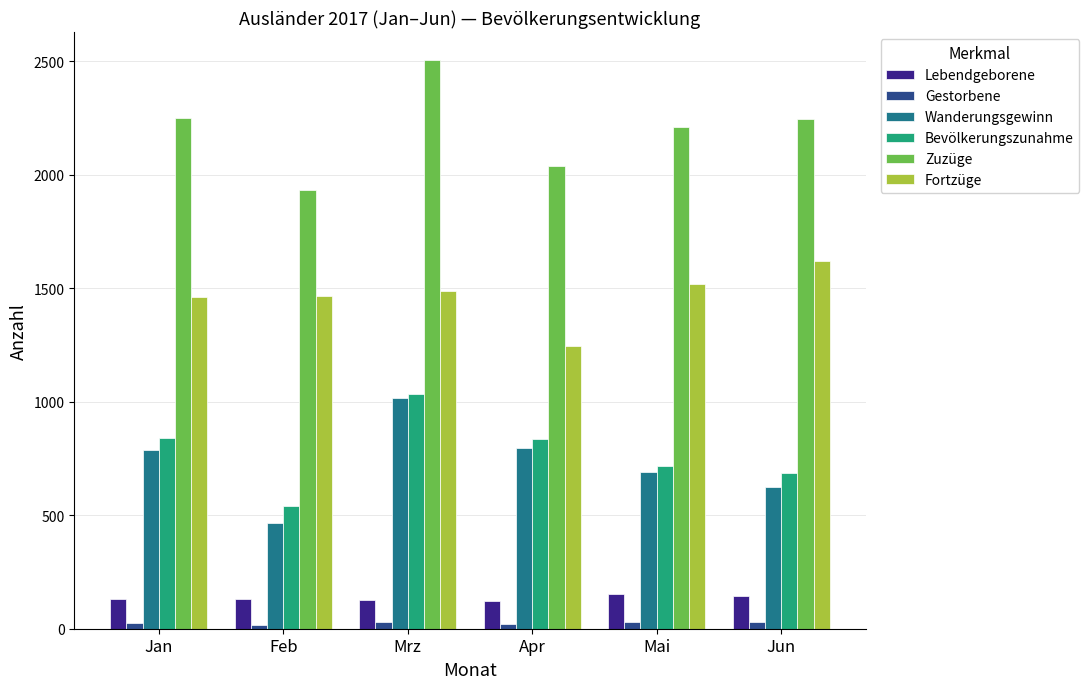

What is the average value of the Zuzüge series?

2198